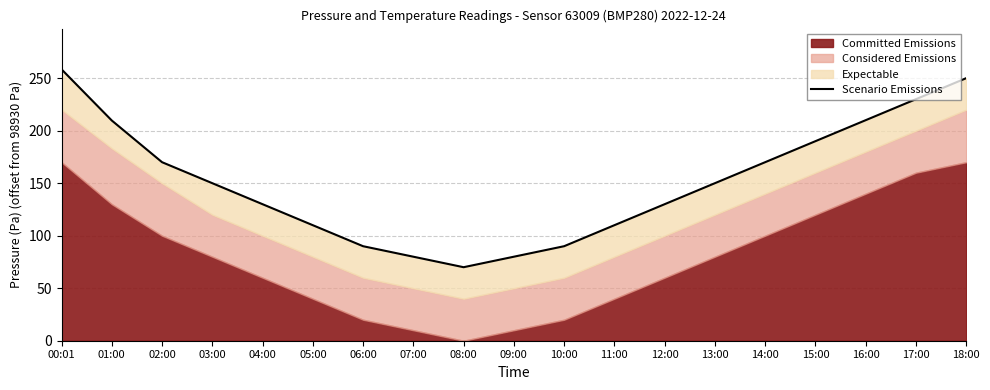

What is the difference between the values at 12:00 and 14:00?

40.0